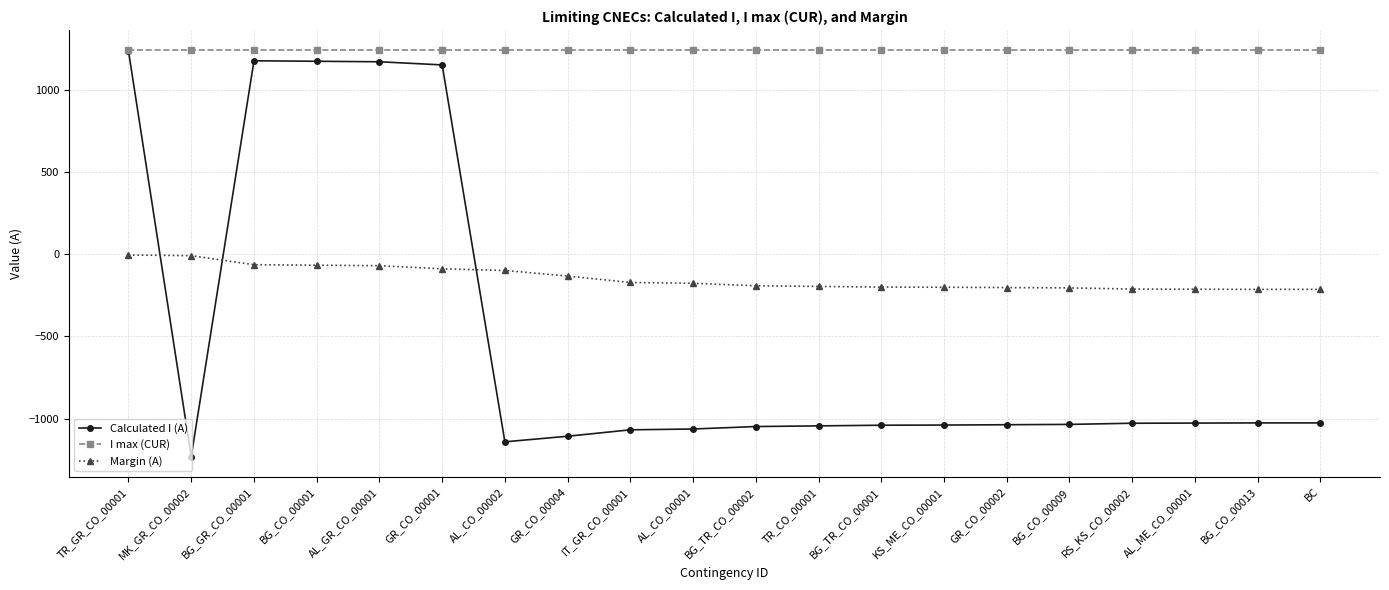

After their last crossing, which series has the higher values: Calculated I (A) or Margin (A)?

Margin (A)